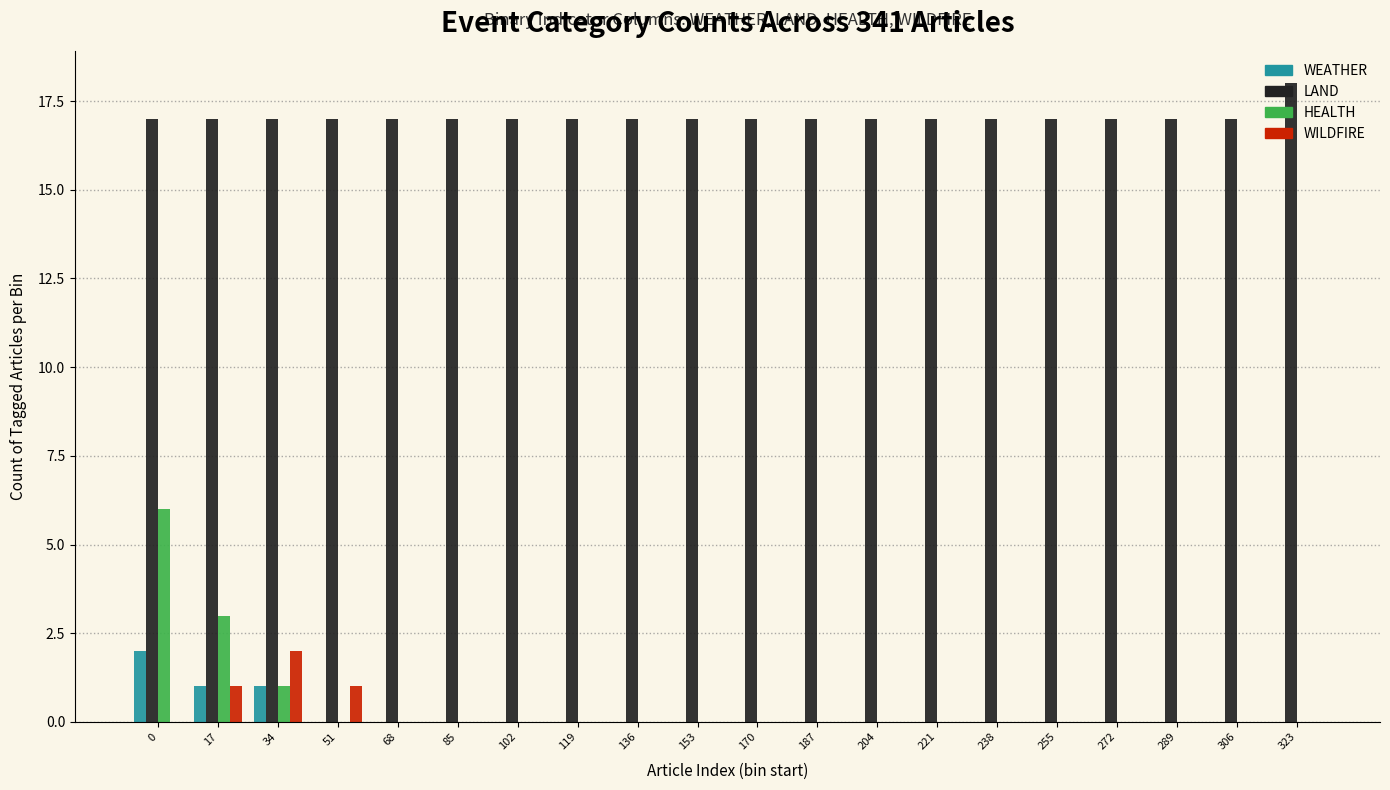

Which series has the largest total across all categories?

LAND